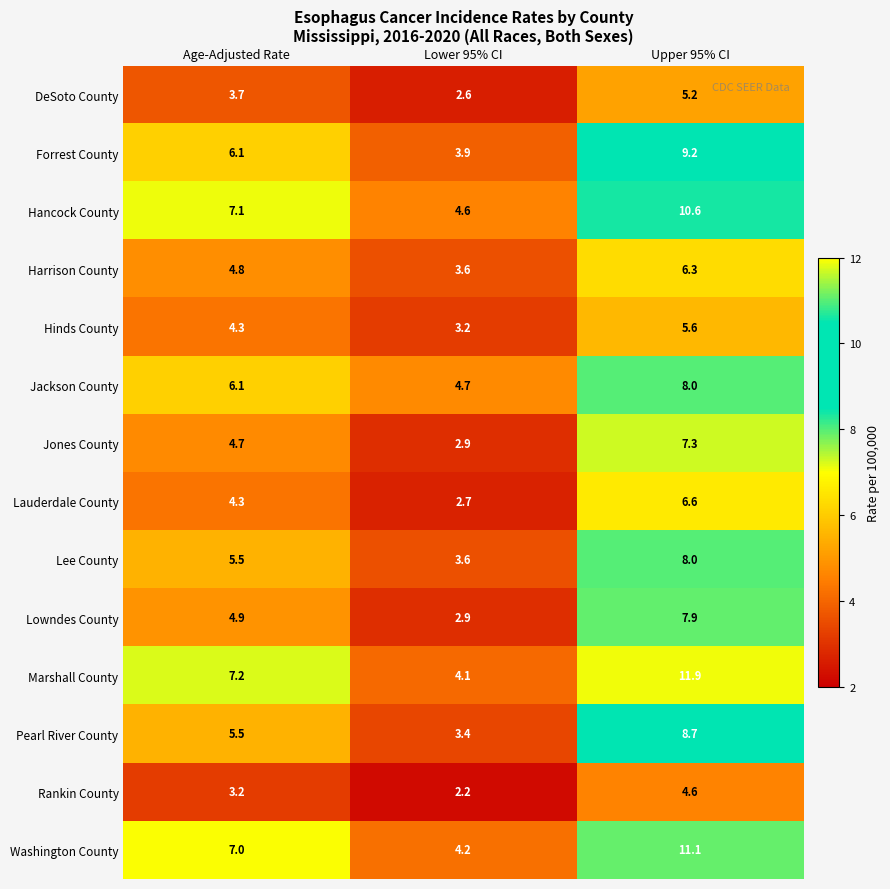

Which series changed the most between Lower 95% CI and Upper 95% CI?

Marshall County